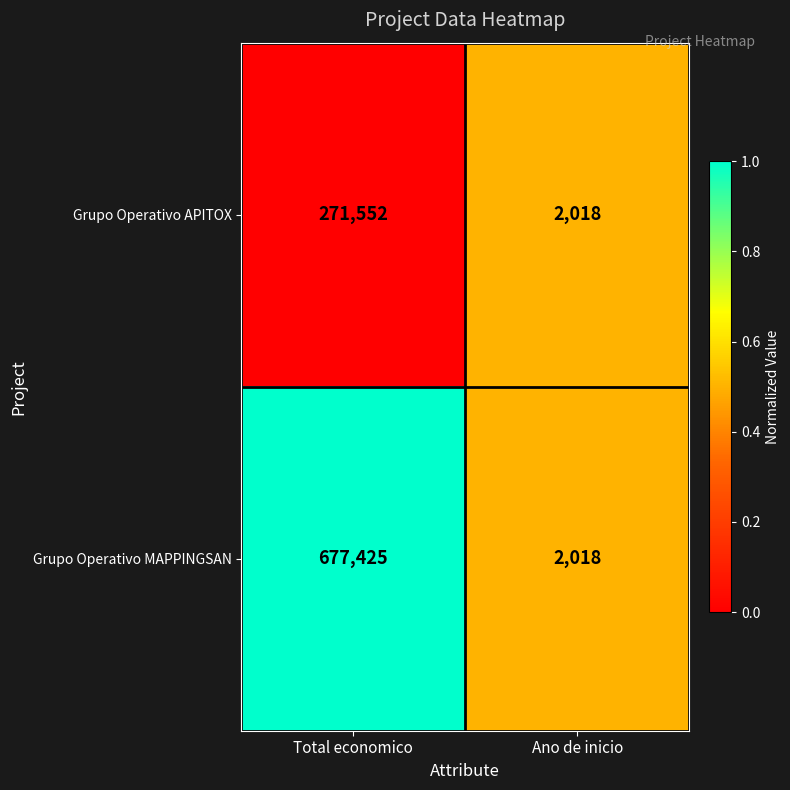

What is the difference between the maximum and minimum values in the Grupo Operativo APITOX series?

269534